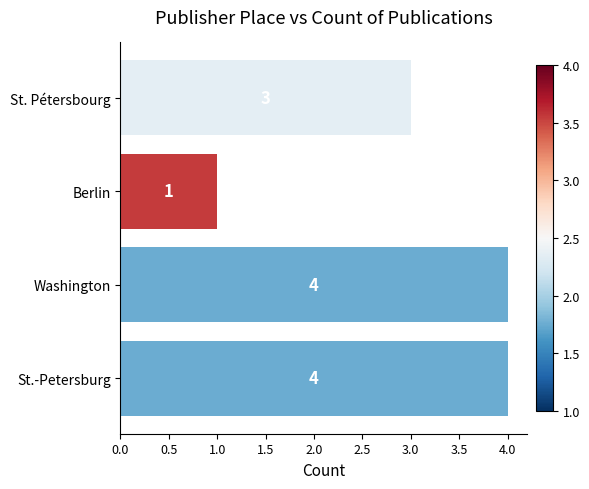

What is the label of the 2nd bar from the top?

Berlin